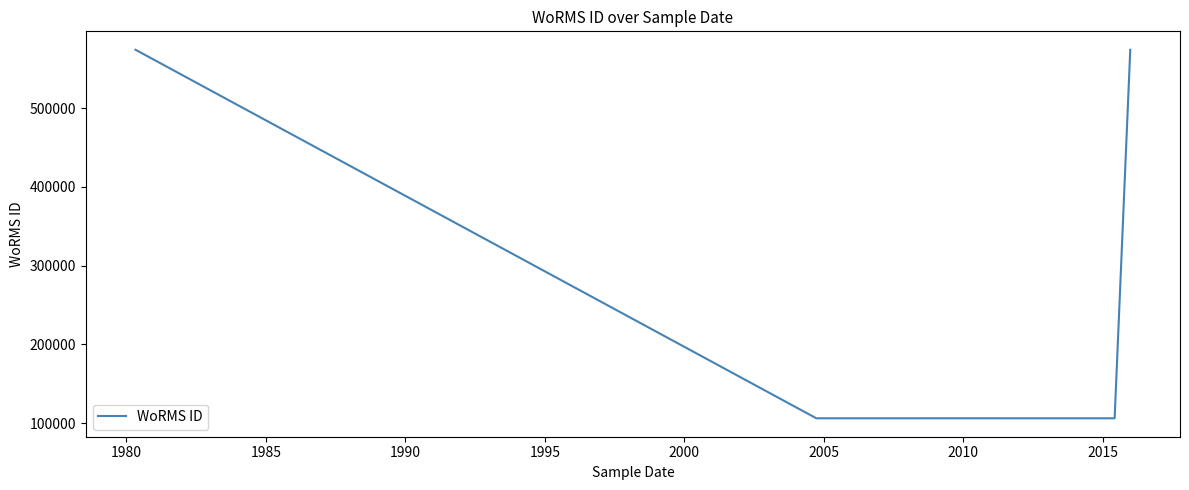

How many lines are shown in the chart?

1